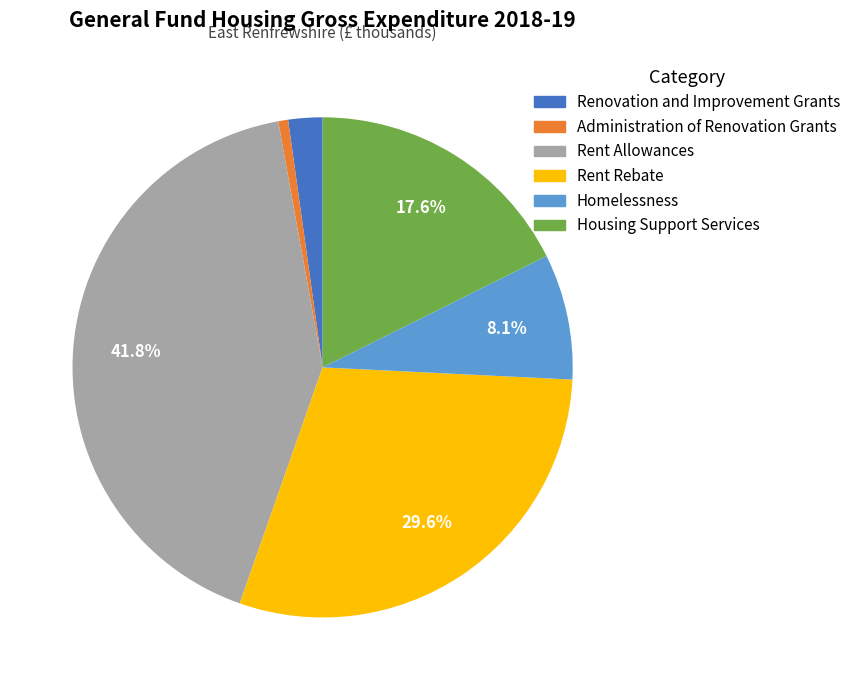

Is it true that Renovation and Improvement Grants is 11% of the pie?

False